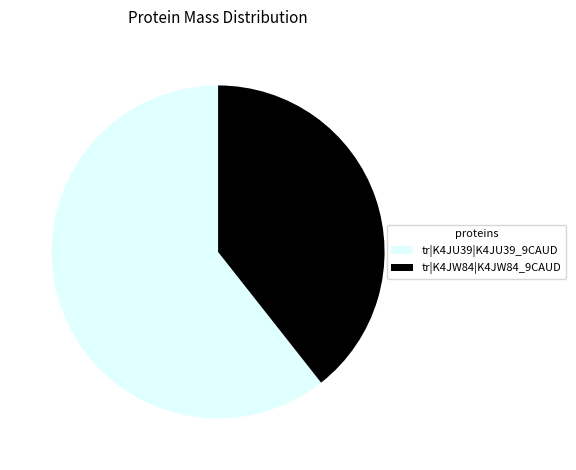

Which slice is the largest?

tr|K4JU39|K4JU39_9CAUD